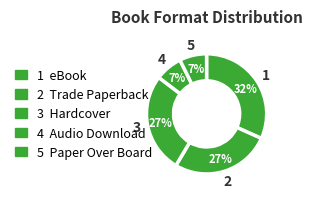

How many segments does this pie chart have?

5